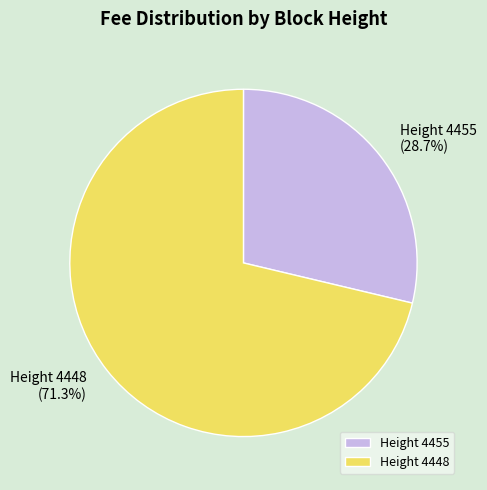

To the nearest percent, what percentage of the pie is Height 4455?

29%